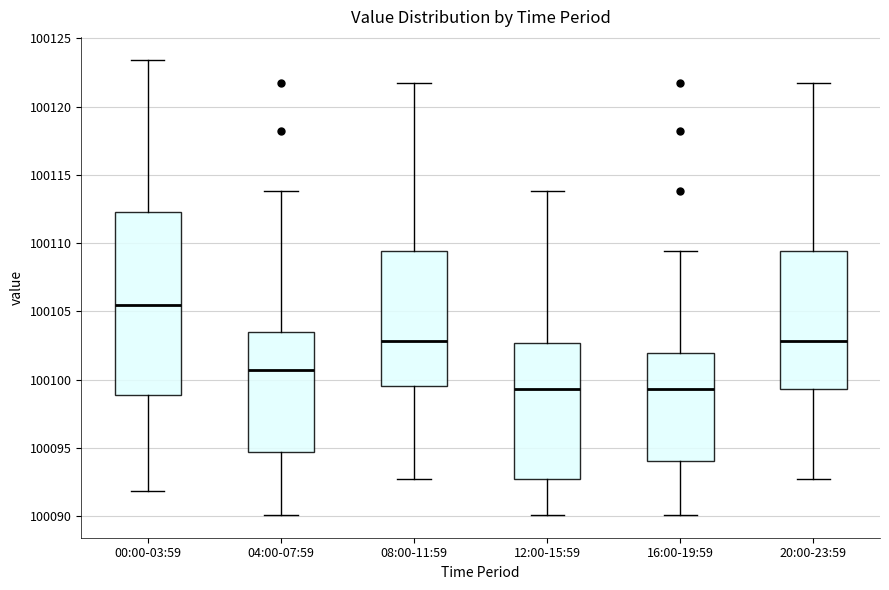

Which box is the tallest, from its lower edge to its upper edge?

00:00-03:59